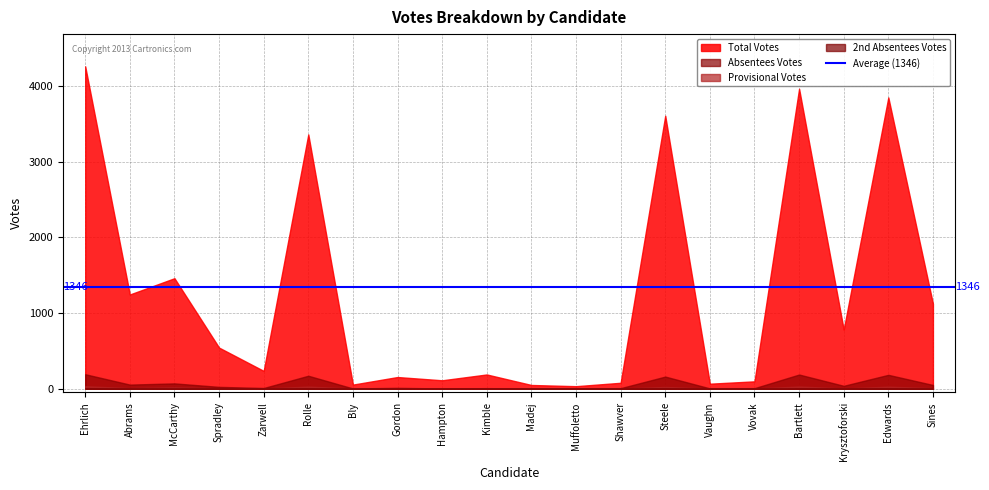

The 2nd Absentees Votes series shows -3 at Vaughn. True or false?

False